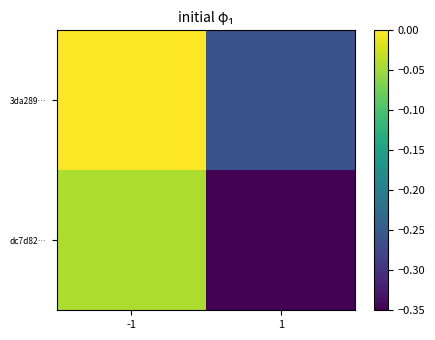

What is the total value across all series at 1?

-0.6